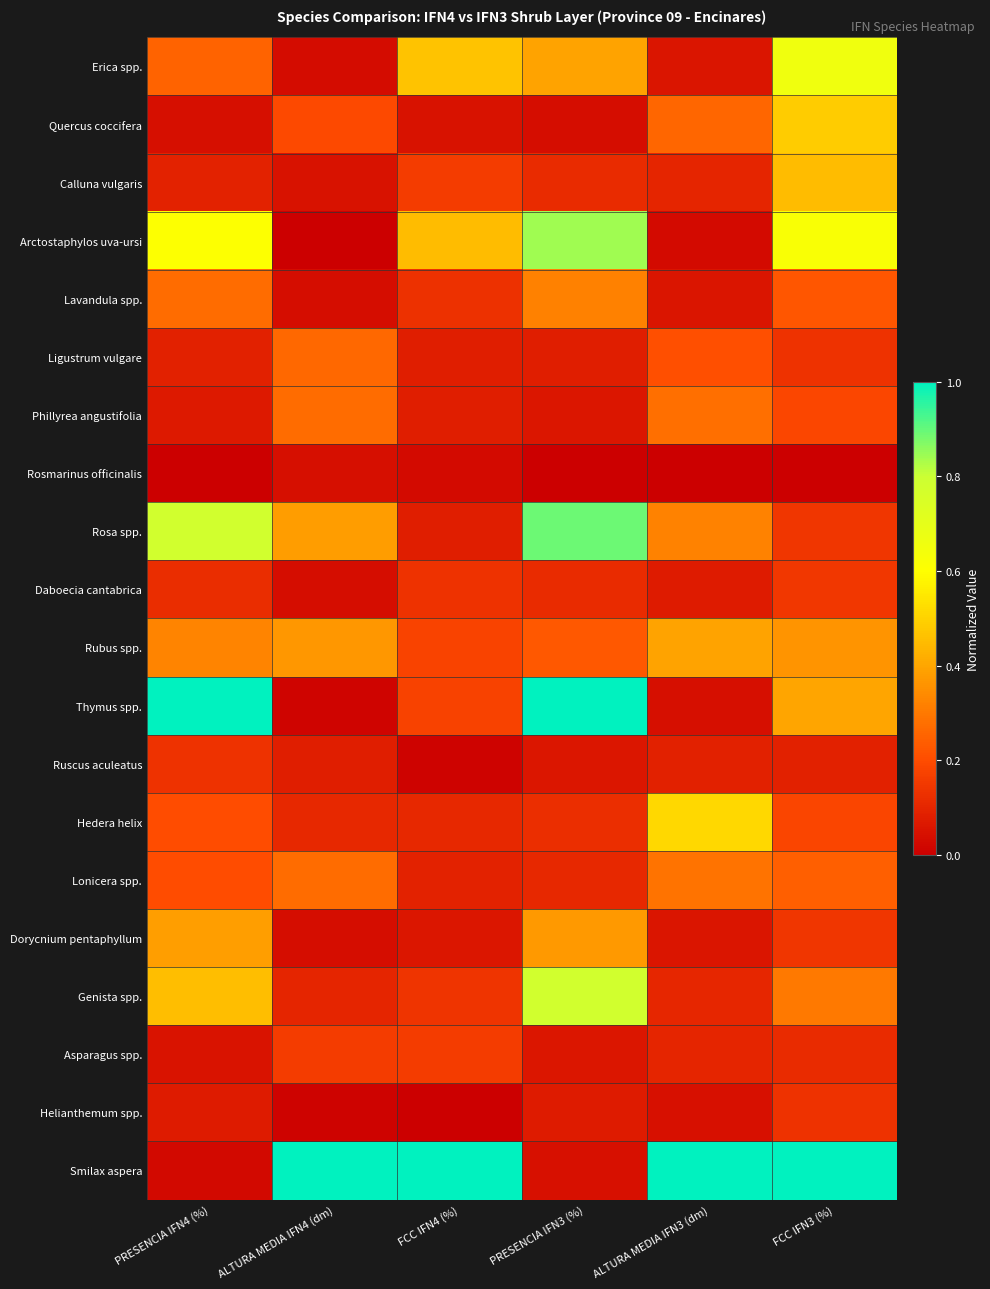

Reading left to right, list all the values displayed in this chart.

Erica spp.: PRESENCIA IFN4 (%)=0.3	ALTURA MEDIA IFN4 (dm)=0.0	FCC IFN4 (%)=0.5	PRESENCIA IFN3 (%)=0.4	ALTURA MEDIA IFN3 (dm)=0.1	FCC IFN3 (%)=0.7
Quercus coccifera: PRESENCIA IFN4 (%)=0.0	ALTURA MEDIA IFN4 (dm)=0.2	FCC IFN4 (%)=0.0	PRESENCIA IFN3 (%)=0.0	ALTURA MEDIA IFN3 (dm)=0.3	FCC IFN3 (%)=0.5
Calluna vulgaris: PRESENCIA IFN4 (%)=0.1	ALTURA MEDIA IFN4 (dm)=0.1	FCC IFN4 (%)=0.2	PRESENCIA IFN3 (%)=0.1	ALTURA MEDIA IFN3 (dm)=0.1	FCC IFN3 (%)=0.5
Arctostaphylos uva-ursi: PRESENCIA IFN4 (%)=0.6	ALTURA MEDIA IFN4 (dm)=0.0	FCC IFN4 (%)=0.5	PRESENCIA IFN3 (%)=0.8	ALTURA MEDIA IFN3 (dm)=0.0	FCC IFN3 (%)=0.6
Lavandula spp.: PRESENCIA IFN4 (%)=0.3	ALTURA MEDIA IFN4 (dm)=0.0	FCC IFN4 (%)=0.1	PRESENCIA IFN3 (%)=0.3	ALTURA MEDIA IFN3 (dm)=0.1	FCC IFN3 (%)=0.2
Ligustrum vulgare: PRESENCIA IFN4 (%)=0.1	ALTURA MEDIA IFN4 (dm)=0.3	FCC IFN4 (%)=0.1	PRESENCIA IFN3 (%)=0.1	ALTURA MEDIA IFN3 (dm)=0.2	FCC IFN3 (%)=0.1
Phillyrea angustifolia: PRESENCIA IFN4 (%)=0.1	ALTURA MEDIA IFN4 (dm)=0.3	FCC IFN4 (%)=0.1	PRESENCIA IFN3 (%)=0.1	ALTURA MEDIA IFN3 (dm)=0.3	FCC IFN3 (%)=0.2
Rosmarinus officinalis: PRESENCIA IFN4 (%)=0.0	ALTURA MEDIA IFN4 (dm)=0.0	FCC IFN4 (%)=0.0	PRESENCIA IFN3 (%)=0.0	ALTURA MEDIA IFN3 (dm)=0.0	FCC IFN3 (%)=0.0
Rosa spp.: PRESENCIA IFN4 (%)=0.8	ALTURA MEDIA IFN4 (dm)=0.4	FCC IFN4 (%)=0.1	PRESENCIA IFN3 (%)=0.9	ALTURA MEDIA IFN3 (dm)=0.3	FCC IFN3 (%)=0.1
Daboecia cantabrica: PRESENCIA IFN4 (%)=0.1	ALTURA MEDIA IFN4 (dm)=0.0	FCC IFN4 (%)=0.1	PRESENCIA IFN3 (%)=0.1	ALTURA MEDIA IFN3 (dm)=0.1	FCC IFN3 (%)=0.1
Rubus spp.: PRESENCIA IFN4 (%)=0.3	ALTURA MEDIA IFN4 (dm)=0.4	FCC IFN4 (%)=0.2	PRESENCIA IFN3 (%)=0.2	ALTURA MEDIA IFN3 (dm)=0.4	FCC IFN3 (%)=0.4
Thymus spp.: PRESENCIA IFN4 (%)=1.0	ALTURA MEDIA IFN4 (dm)=0.0	FCC IFN4 (%)=0.2	PRESENCIA IFN3 (%)=1.0	ALTURA MEDIA IFN3 (dm)=0.0	FCC IFN3 (%)=0.4
Ruscus aculeatus: PRESENCIA IFN4 (%)=0.1	ALTURA MEDIA IFN4 (dm)=0.1	FCC IFN4 (%)=0.0	PRESENCIA IFN3 (%)=0.1	ALTURA MEDIA IFN3 (dm)=0.1	FCC IFN3 (%)=0.1
Hedera helix: PRESENCIA IFN4 (%)=0.2	ALTURA MEDIA IFN4 (dm)=0.1	FCC IFN4 (%)=0.1	PRESENCIA IFN3 (%)=0.1	ALTURA MEDIA IFN3 (dm)=0.5	FCC IFN3 (%)=0.2
Lonicera spp.: PRESENCIA IFN4 (%)=0.2	ALTURA MEDIA IFN4 (dm)=0.3	FCC IFN4 (%)=0.1	PRESENCIA IFN3 (%)=0.1	ALTURA MEDIA IFN3 (dm)=0.3	FCC IFN3 (%)=0.2
Dorycnium pentaphyllum: PRESENCIA IFN4 (%)=0.4	ALTURA MEDIA IFN4 (dm)=0.0	FCC IFN4 (%)=0.1	PRESENCIA IFN3 (%)=0.4	ALTURA MEDIA IFN3 (dm)=0.1	FCC IFN3 (%)=0.1
Genista spp.: PRESENCIA IFN4 (%)=0.5	ALTURA MEDIA IFN4 (dm)=0.1	FCC IFN4 (%)=0.1	PRESENCIA IFN3 (%)=0.8	ALTURA MEDIA IFN3 (dm)=0.1	FCC IFN3 (%)=0.3
Asparagus spp.: PRESENCIA IFN4 (%)=0.1	ALTURA MEDIA IFN4 (dm)=0.2	FCC IFN4 (%)=0.2	PRESENCIA IFN3 (%)=0.1	ALTURA MEDIA IFN3 (dm)=0.1	FCC IFN3 (%)=0.1
Helianthemum spp.: PRESENCIA IFN4 (%)=0.1	ALTURA MEDIA IFN4 (dm)=0.0	FCC IFN4 (%)=0.0	PRESENCIA IFN3 (%)=0.1	ALTURA MEDIA IFN3 (dm)=0.0	FCC IFN3 (%)=0.1
Smilax aspera: PRESENCIA IFN4 (%)=0.0	ALTURA MEDIA IFN4 (dm)=1.0	FCC IFN4 (%)=1.0	PRESENCIA IFN3 (%)=0.0	ALTURA MEDIA IFN3 (dm)=1.0	FCC IFN3 (%)=1.0